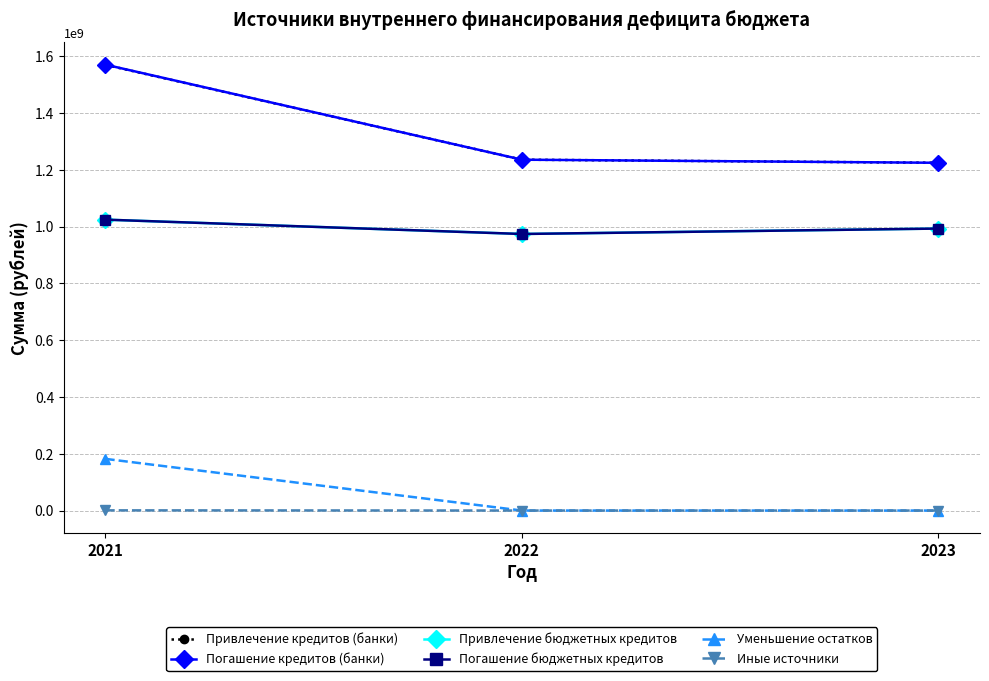

What is the total value across all series at 2021?

5373463309.2